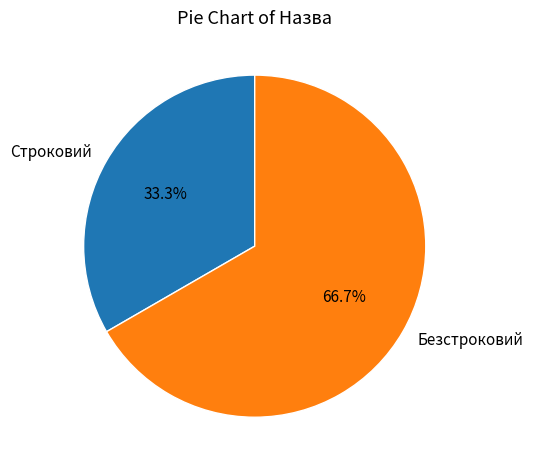

What is the ratio of the value at Строковий to the value at Безстроковий?

0.5